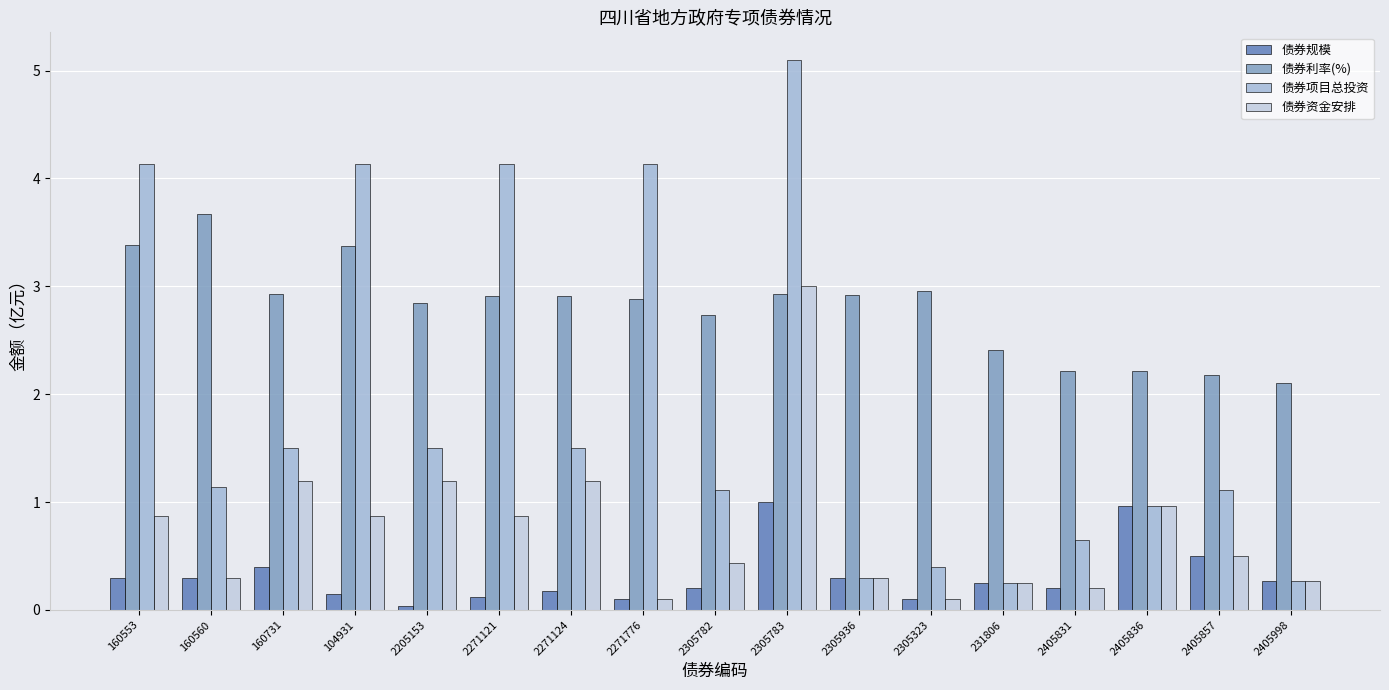

List the labels in order of 债券利率(%) value, largest first.

160560, 160553, 104931, 2305323, 160731, 2305783, 2305936, 2271121, 2271124, 2271776, 2205153, 2305782, 231806, 2405831, 2405836, 2405857, 2405998